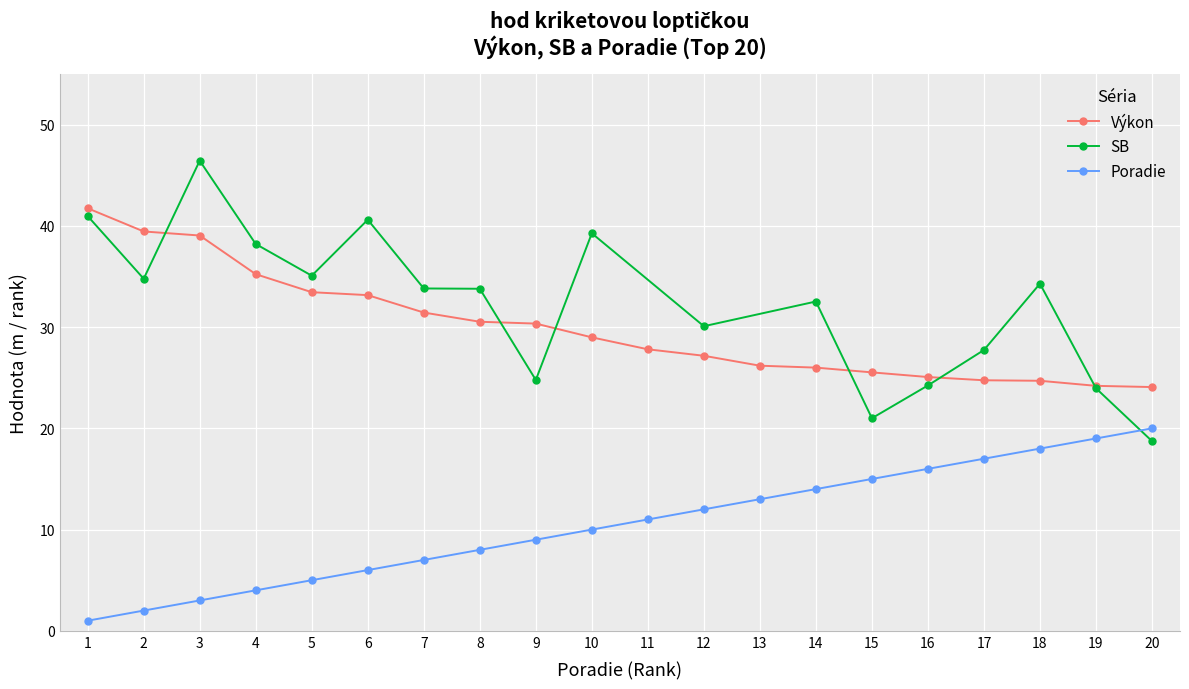

The Poradie series shows 3.0 at 3. True or false?

True